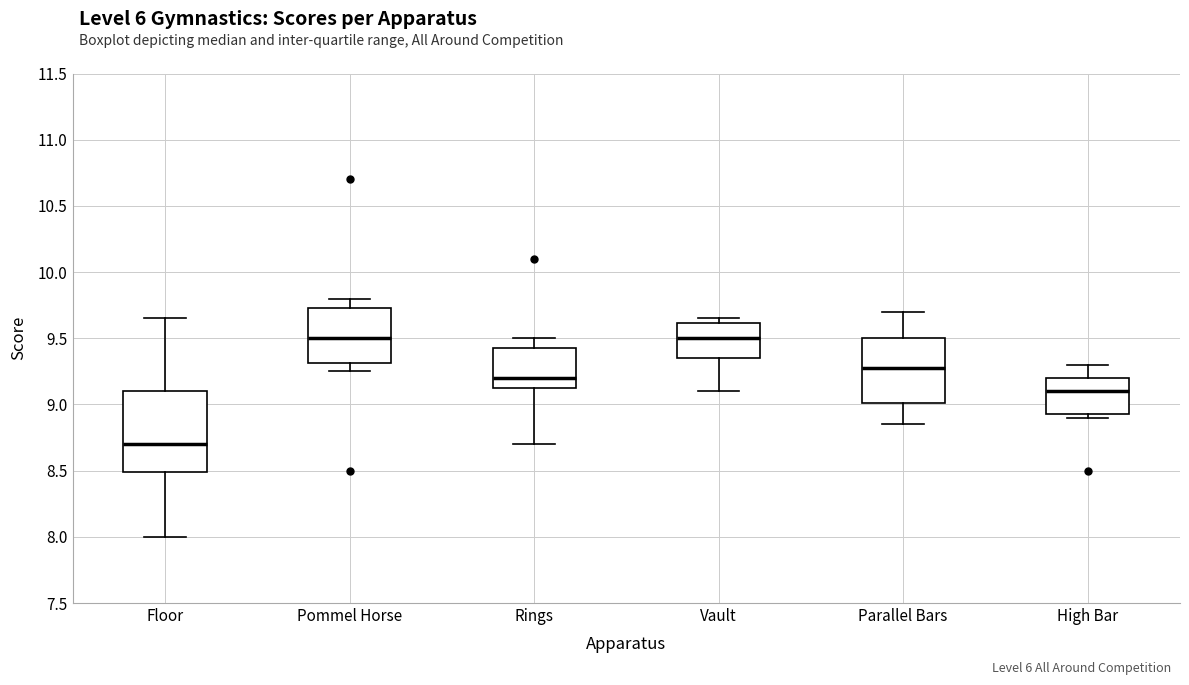

Reading left to right, transcribe this box plot: for each box, give where its median line is, the range the box spans, and where its two whiskers end, as read against the y-axis. The values are not printed on the chart, so give them approximately, as read against the axis.

Floor: median 8.70, box 8.50 to 9.10, whiskers 8.00 to 9.65
Pommel Horse: median 9.50, box 9.30 to 9.75, whiskers 9.25 to 9.80
Rings: median 9.20, box 9.15 to 9.45, whiskers 8.70 to 9.50
Vault: median 9.50, box 9.35 to 9.60, whiskers 9.10 to 9.65
Parallel Bars: median 9.30, box 9.00 to 9.50, whiskers 8.85 to 9.70
High Bar: median 9.10, box 8.95 to 9.20, whiskers 8.90 to 9.30